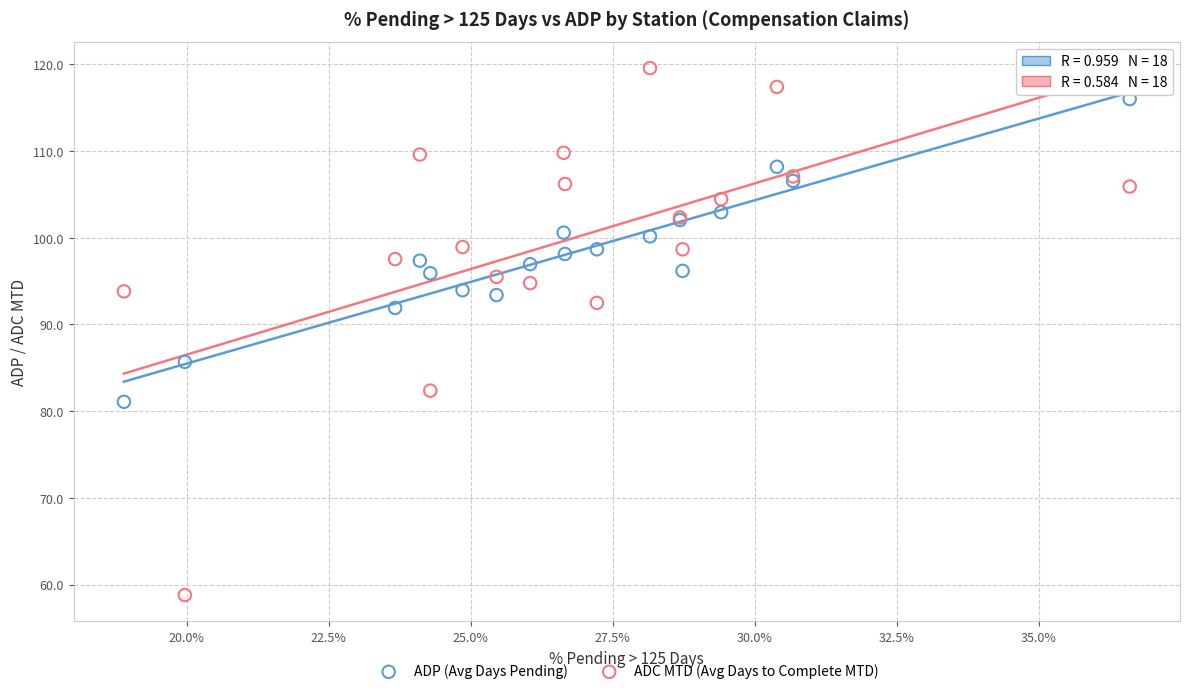

Which series has the largest Y range (max minus min)?

ADC MTD (Avg Days to Complete MTD)